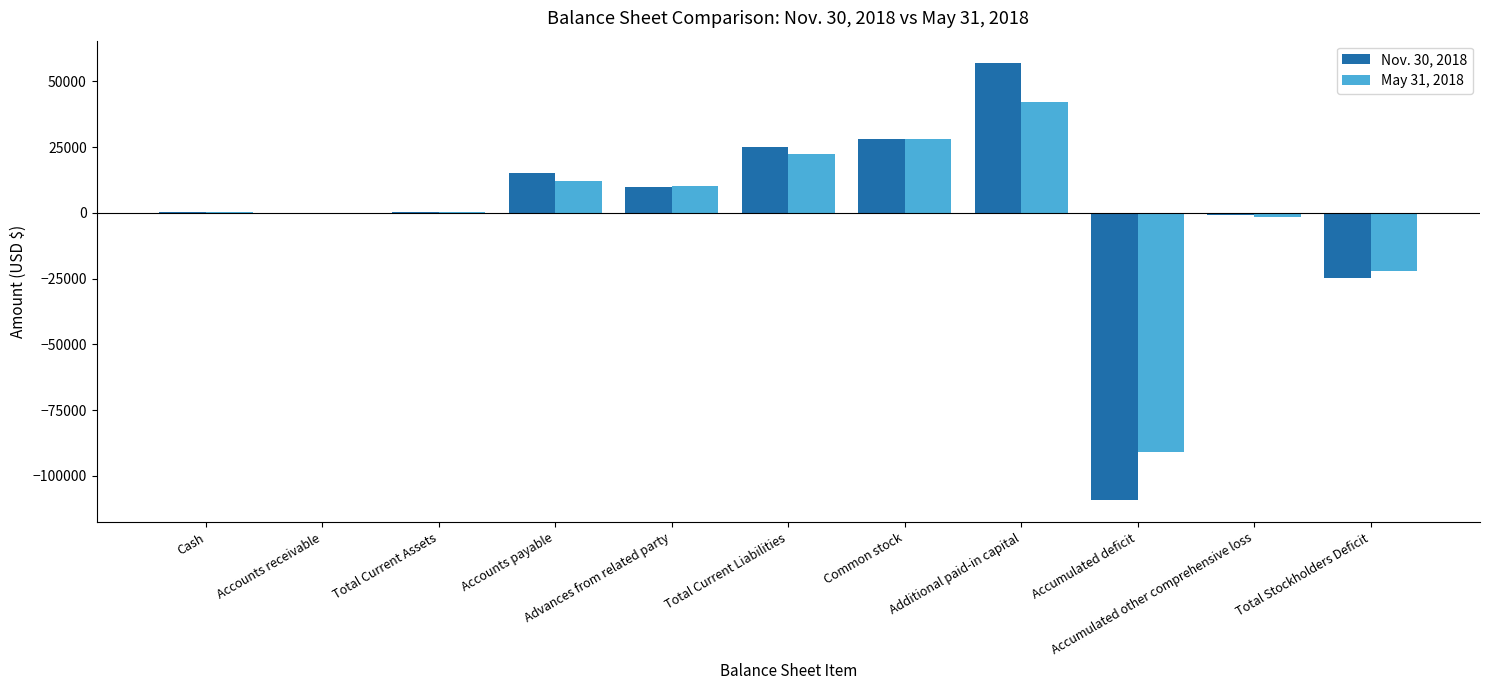

What is the greatest value displayed?

57155